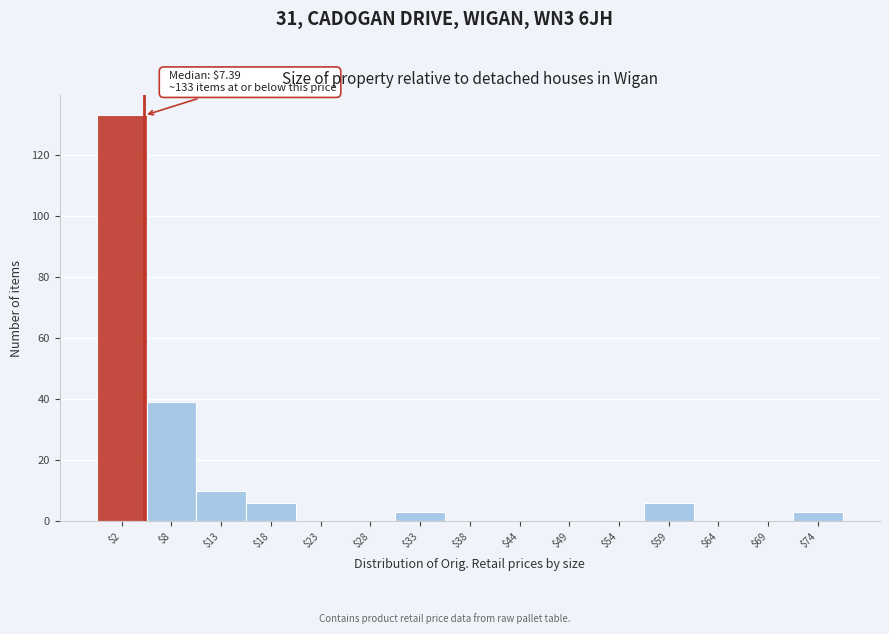

What is the sum of all values?

200